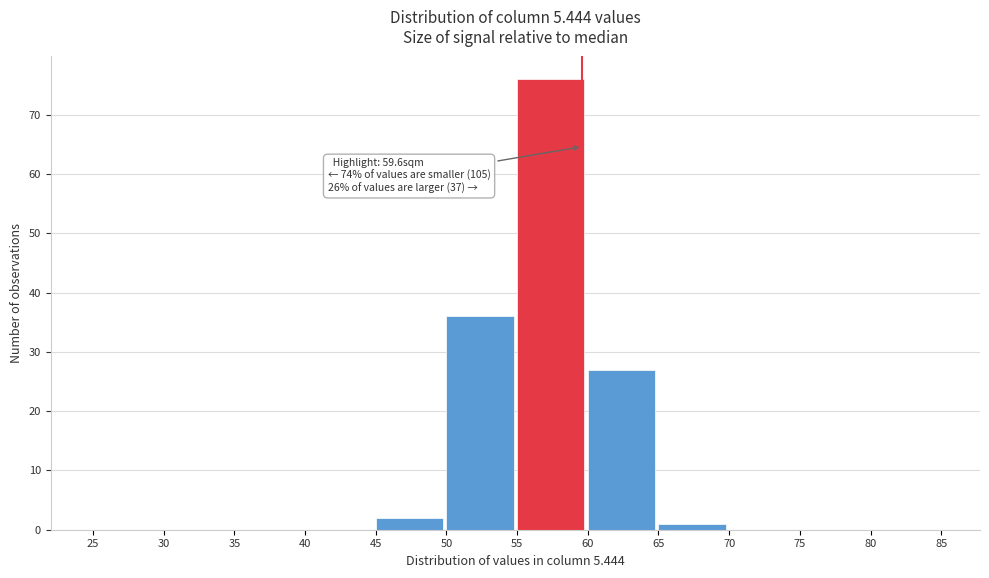

Over which range of the x-axis is the bar tallest?

55 to 60